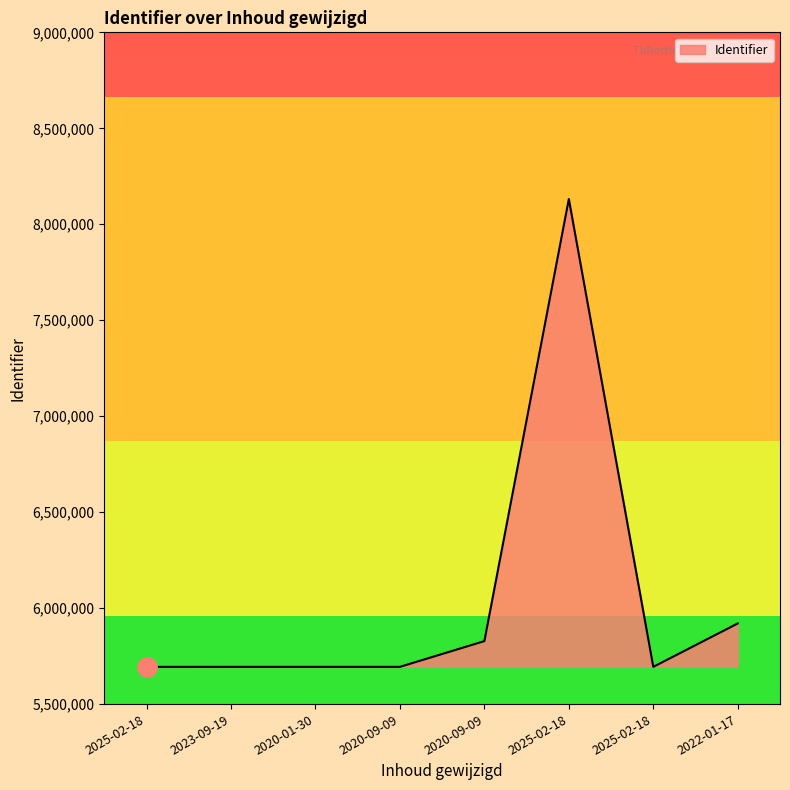

How many lines are shown in the chart?

1